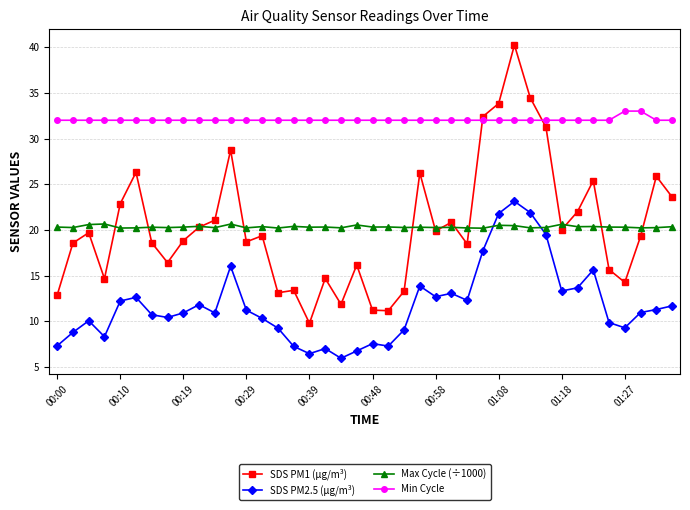

Which series has the largest total across all categories?

Min Cycle